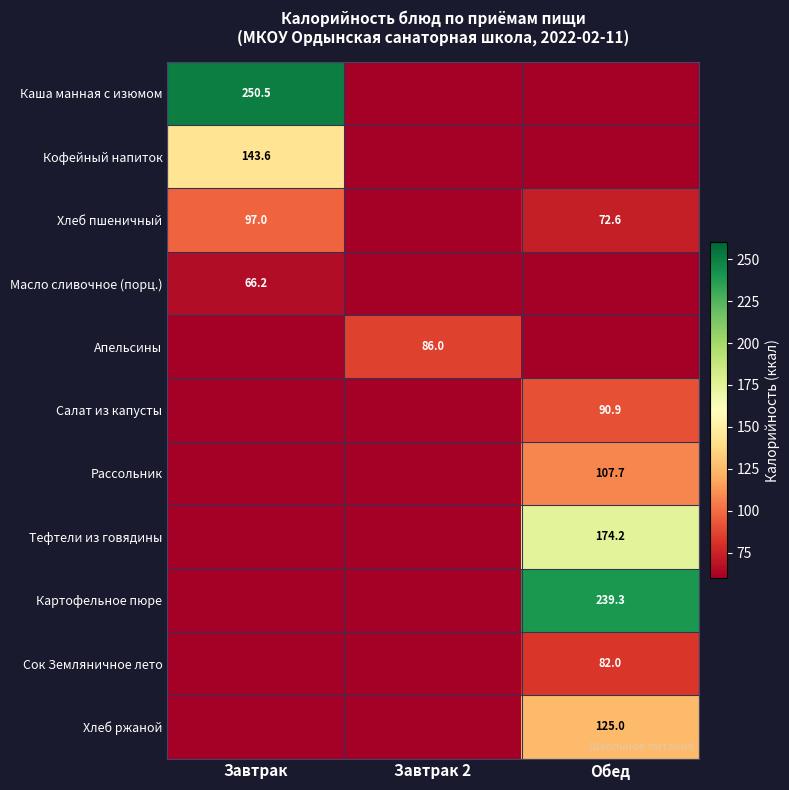

The Хлеб пшеничный series shows 128.9 at Обед. True or false?

False